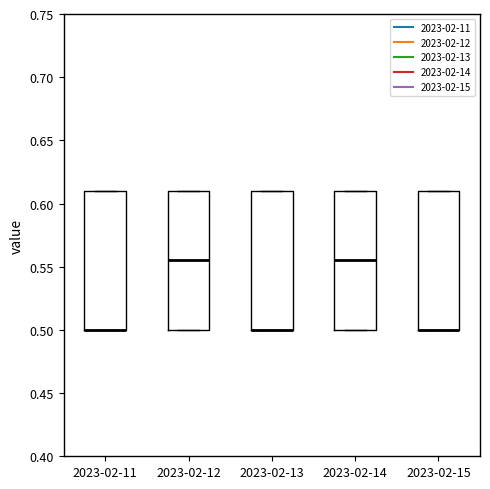

Reading left to right, transcribe this box plot: for each box, give where its median line is, the range the box spans, and where its two whiskers end, as read against the y-axis. The values are not printed on the chart, so give them approximately, as read against the axis.

2023-02-11: median 0.500 (drawn on the box's lower edge), box 0.500 to 0.610, whiskers 0.500 to 0.610
2023-02-12: median 0.555, box 0.500 to 0.610, whiskers 0.500 to 0.610
2023-02-13: median 0.500 (drawn on the box's lower edge), box 0.500 to 0.610, whiskers 0.500 to 0.610
2023-02-14: median 0.555, box 0.500 to 0.610, whiskers 0.500 to 0.610
2023-02-15: median 0.500 (drawn on the box's lower edge), box 0.500 to 0.610, whiskers 0.500 to 0.610